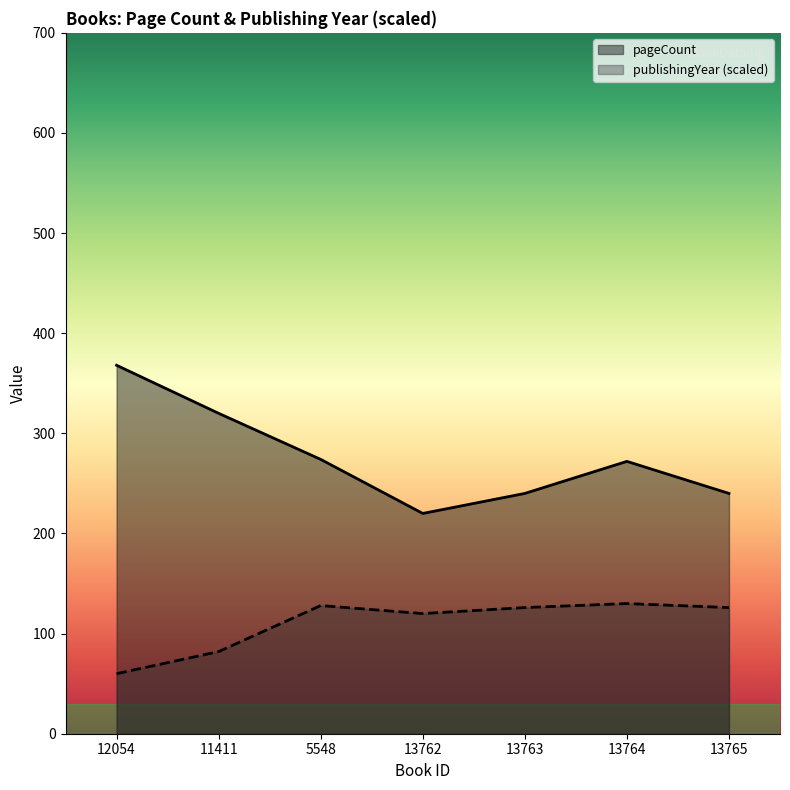

In publishingYear, how many points are lower than both neighbors (excluding endpoints)?

1